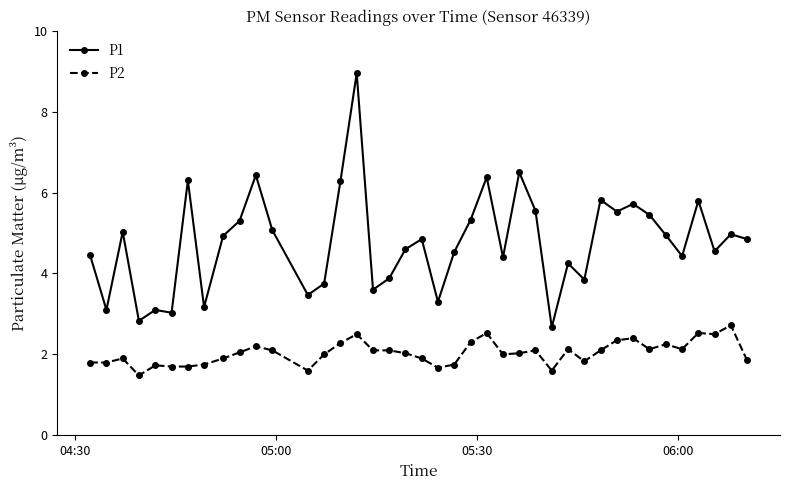

Rank the series by their maximum value, from highest to lowest.

P1, P2